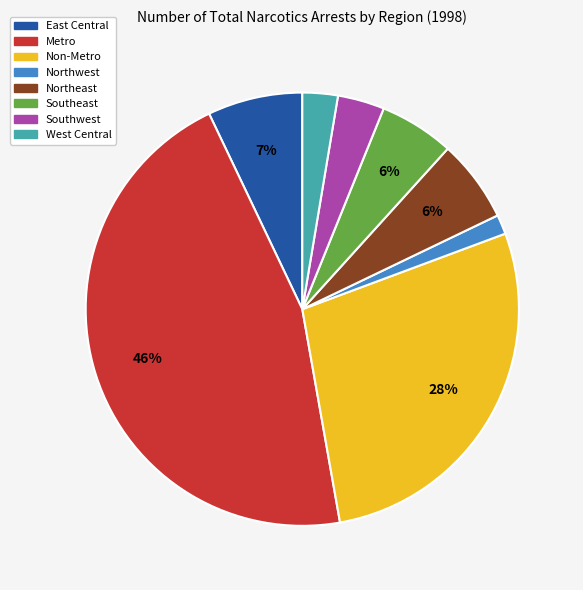

How many segments does this pie chart have?

8